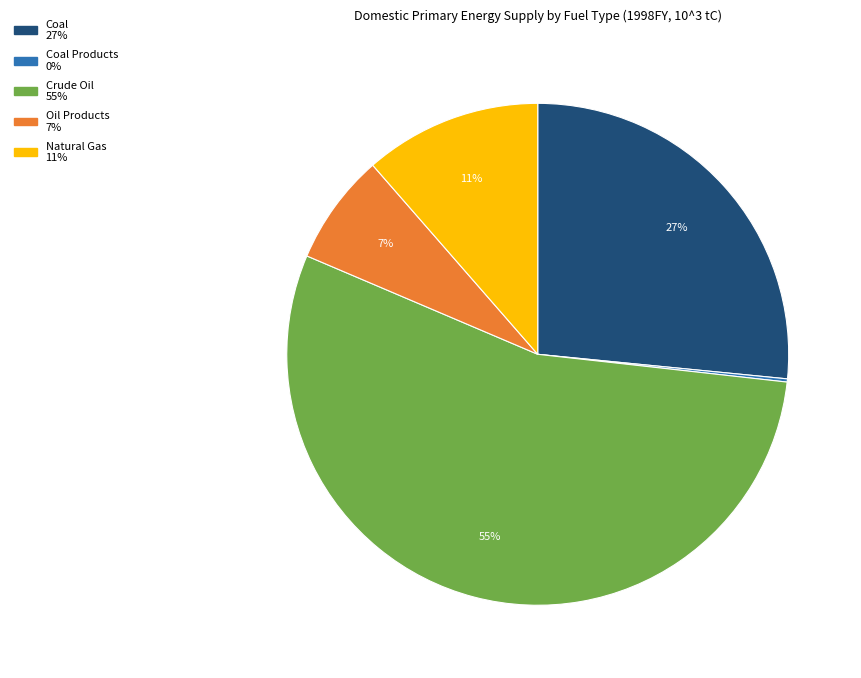

To the nearest percent, what is the average slice percentage?

20%